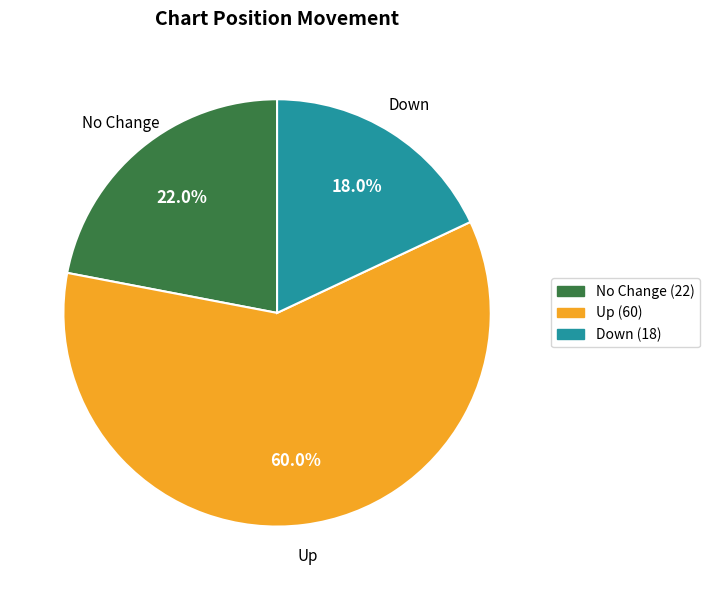

Rank the categories by value from highest to lowest.

Up, No Change, Down